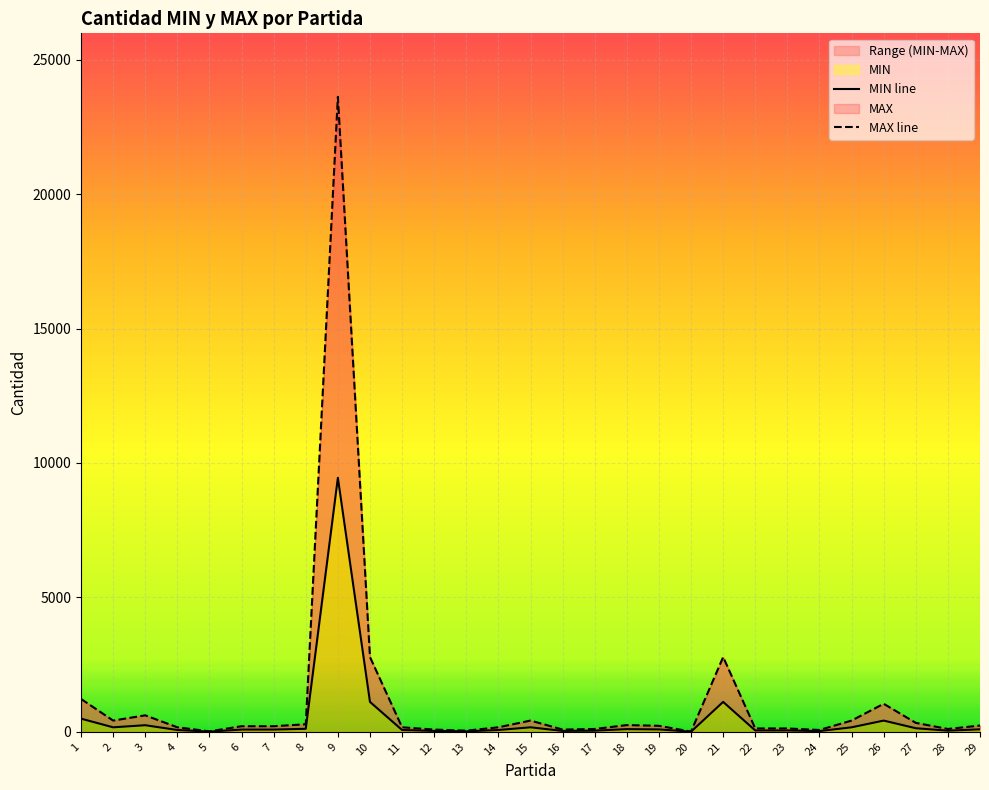

Reading left to right, extract all data points from this chart.

MIN line: 1=489	2=167	3=245	4=67	5=7	6=83	7=83	8=112	9=9447	10=1112	11=67	12=33	13=17	14=67	15=167	16=33	17=42	18=100	19=89	20=4	21=1112	22=50	23=50	24=27	25=167	26=417	27=133	28=42	29=93
MAX line: 1=1223	2=418	3=613	4=168	5=18	6=208	7=208	8=280	9=23618	10=2780	11=168	12=83	13=43	14=168	15=418	16=83	17=105	18=250	19=223	20=10	21=2780	22=125	23=125	24=68	25=418	26=1043	27=333	28=105	29=233